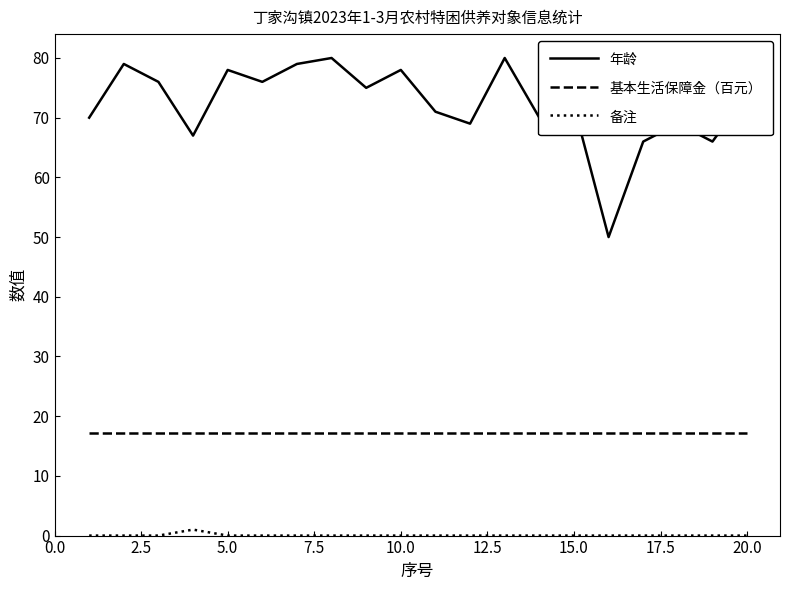

What is the difference between the maximum and second lowest values in the 备注 series?

1.0